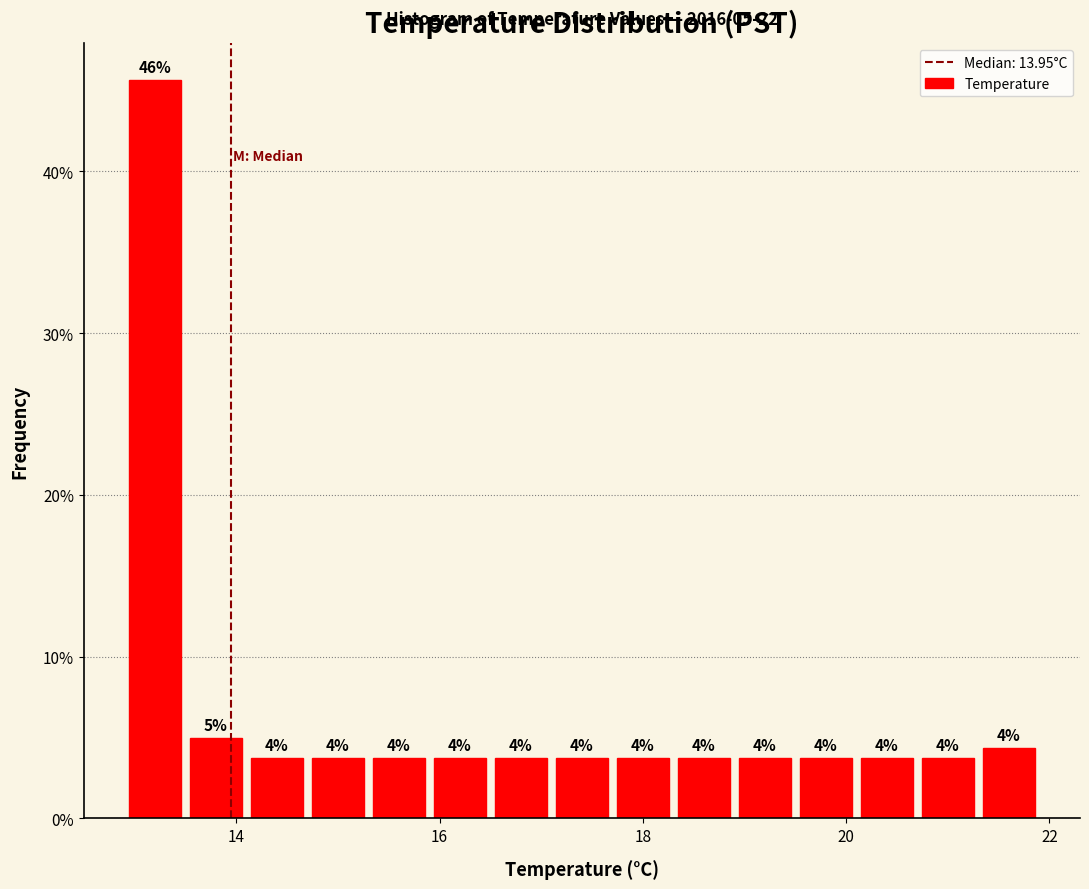

Around what value on the x-axis is the tallest bar? Give the approximate position of its centre, as read against the axis.

13.2